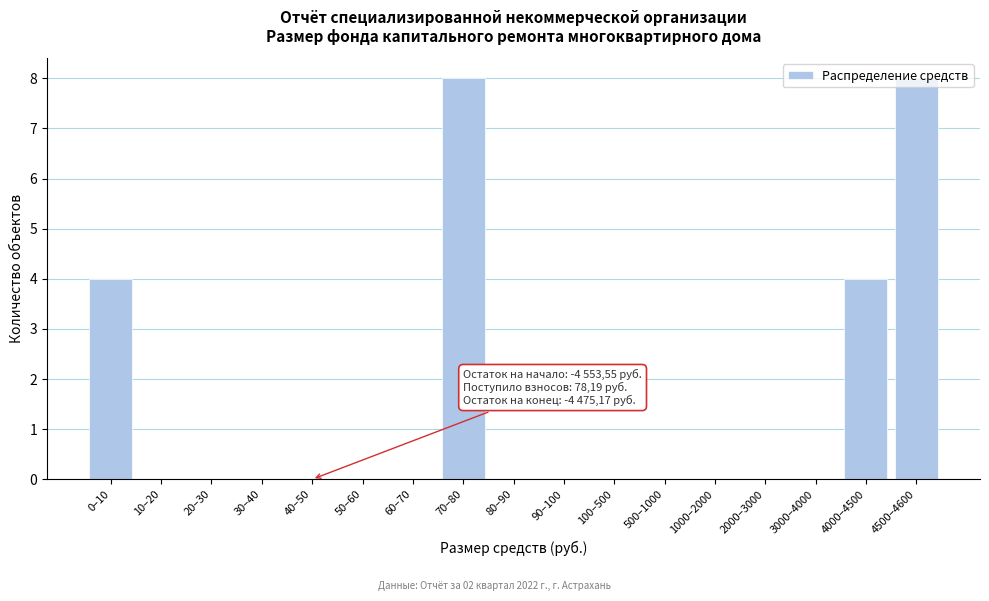

What is the sum of all values?

24